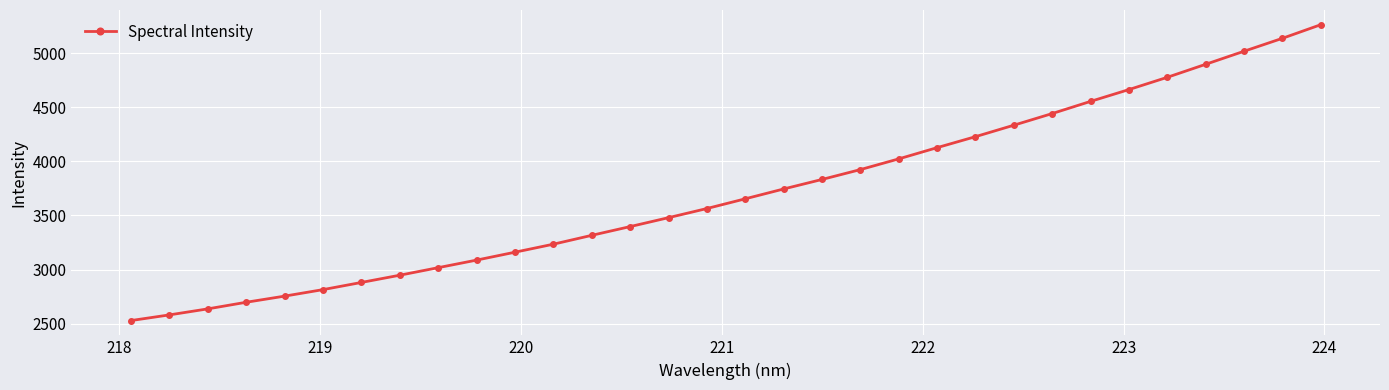

What is the sum of all values?

118717.7